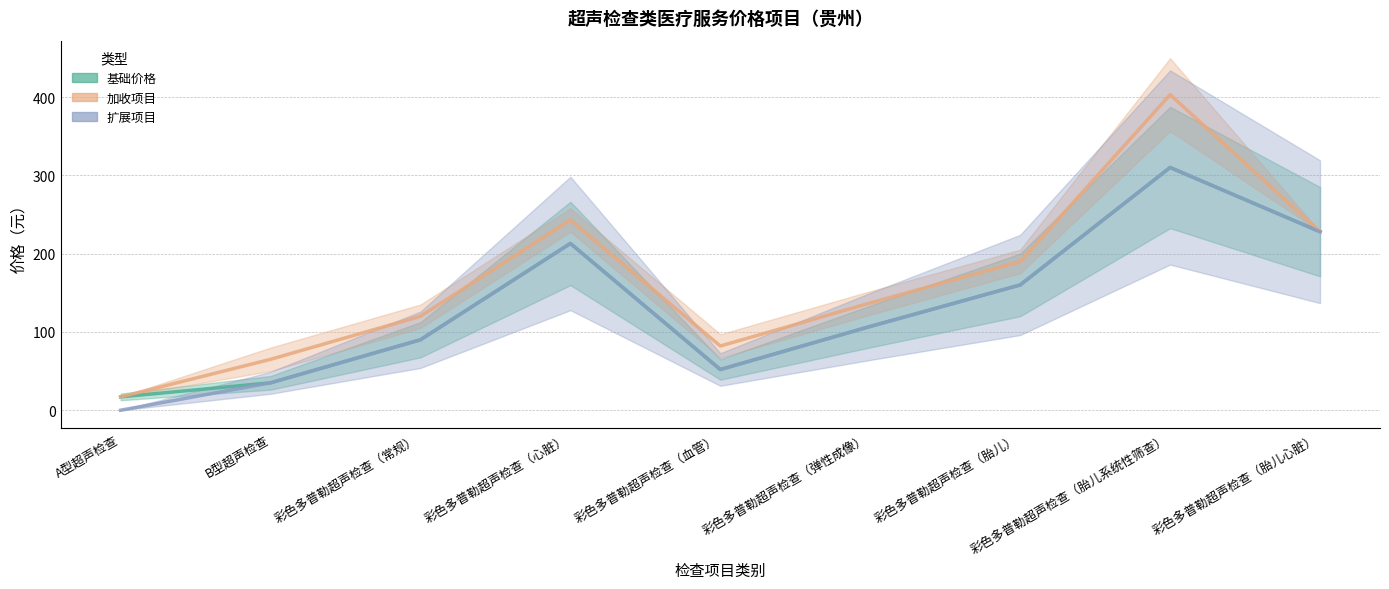

Between 彩色多普勒超声检查（心脏） and B型超声检查, which is larger?

彩色多普勒超声检查（心脏）